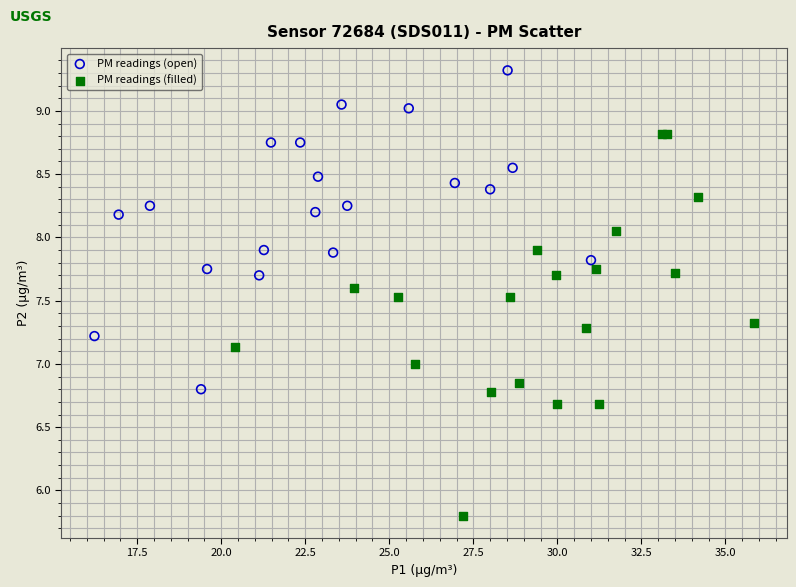

Which series contains the lowest Y value?

PM readings (filled)